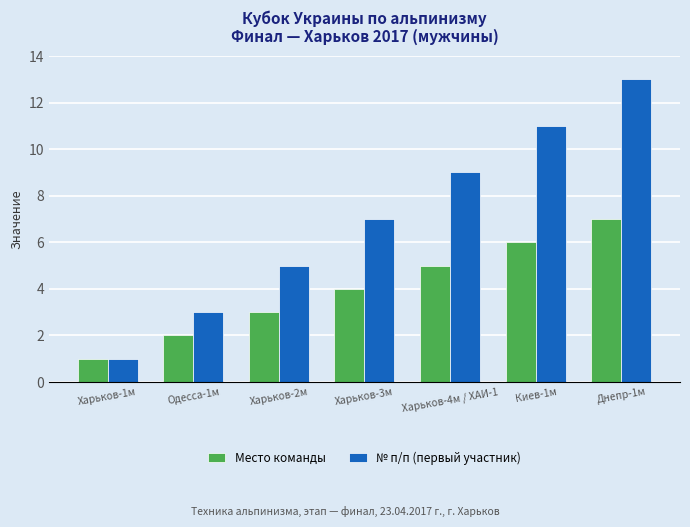

At which category is the sum across all series the highest?

Днепр-1м